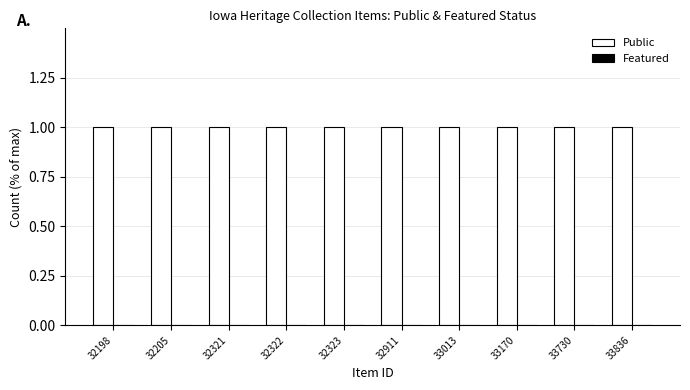

How many bars are there in total?

20